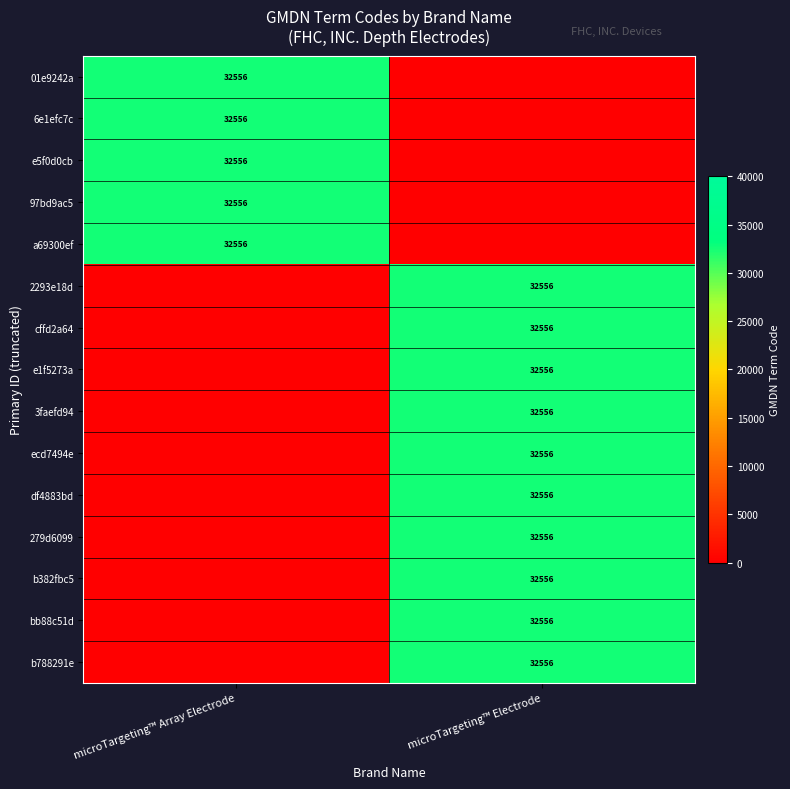

The value of 6e1efc7c at microTargeting™ Array Electrode is 10151. True or false?

False